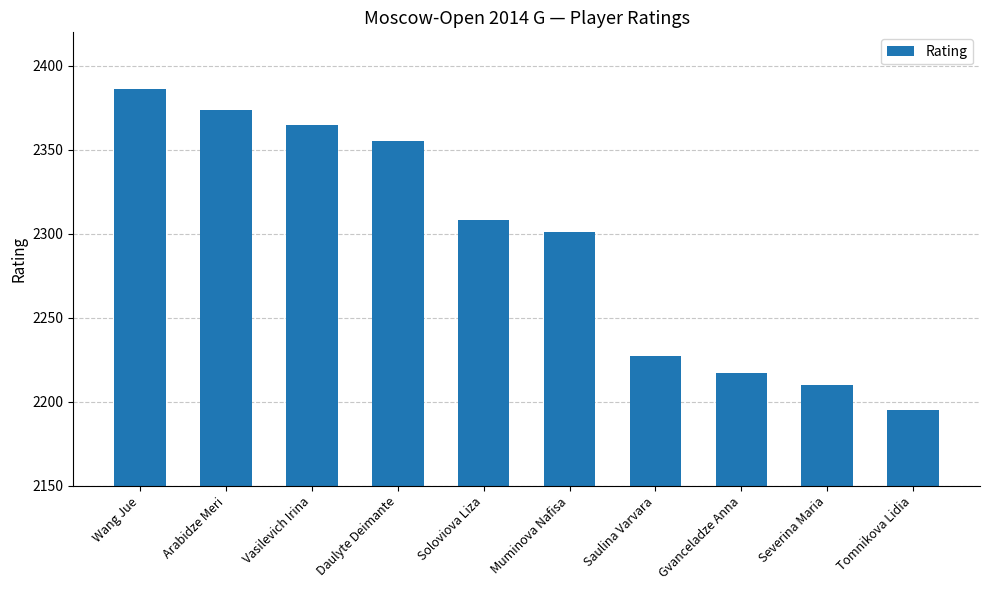

How many bars are there in total?

10